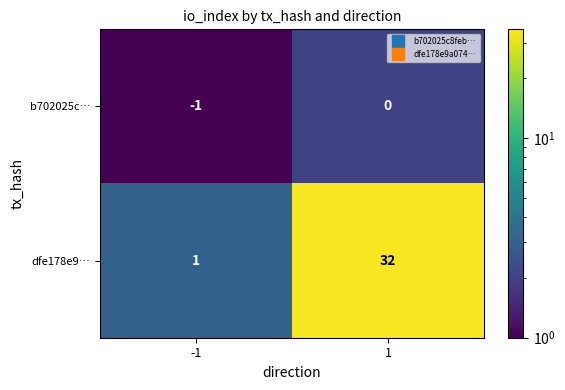

List the series in order of their overall mean, highest first.

dfe178e9…, b702025c…